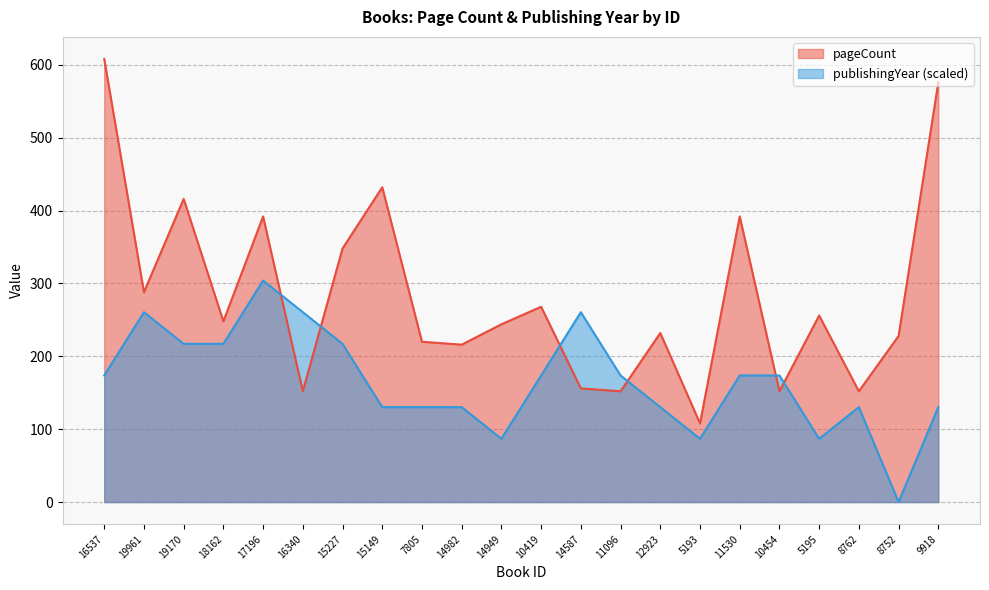

True or false: publishingYear has more than 0 points higher than both neighbors.

True